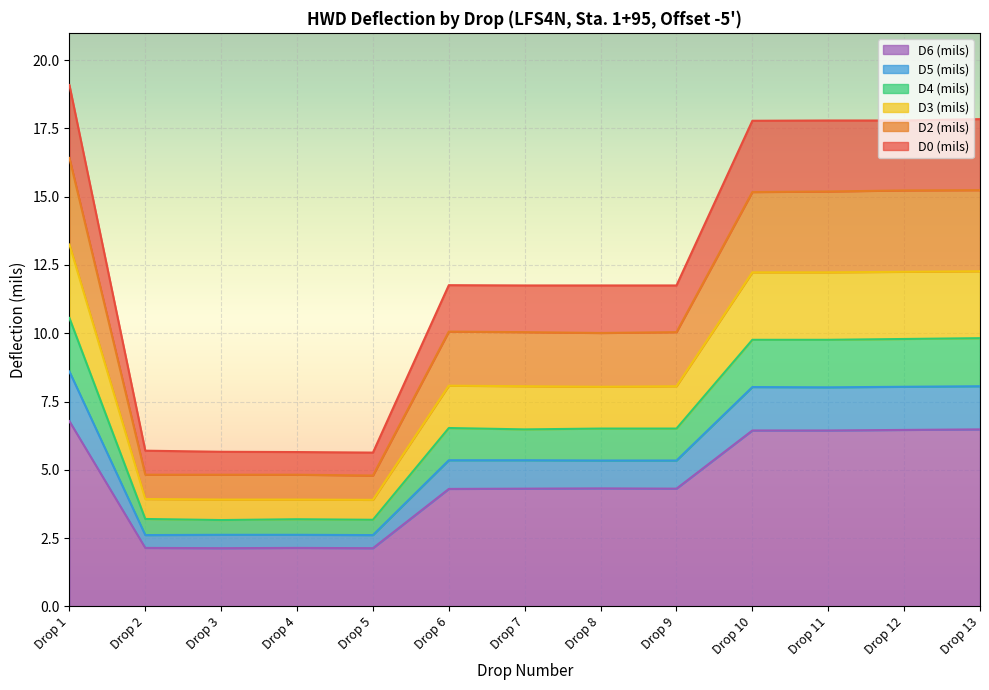

In D0 (mils), how many points are higher than both neighbors (excluding endpoints)?

1